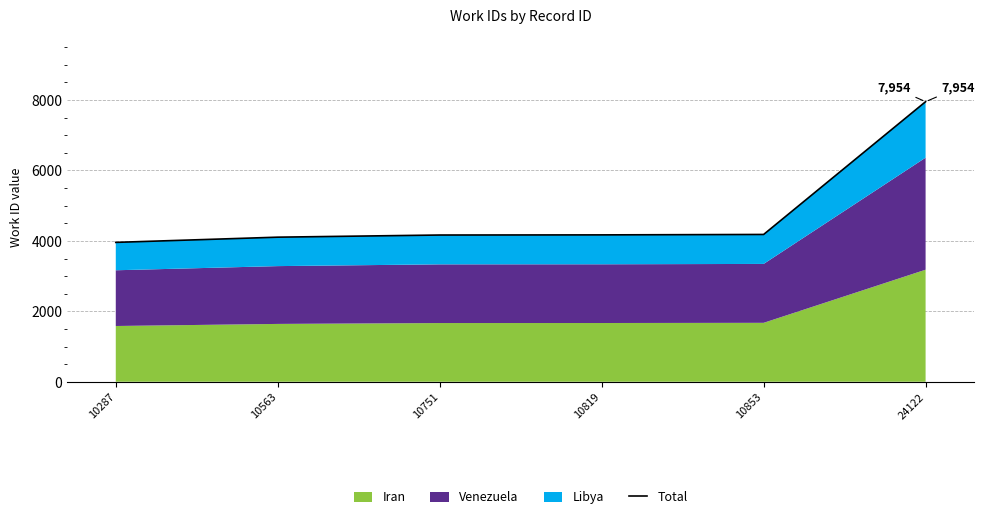

True or false: the data shows 4106 at 10563.

True